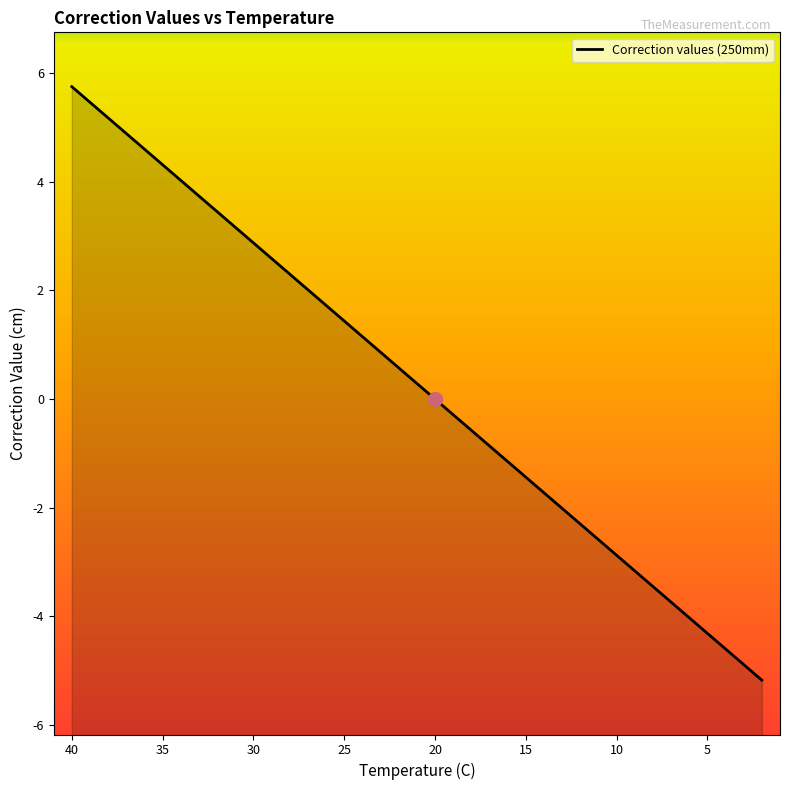

What is the sum of the values at 25 and 8?

-2.0